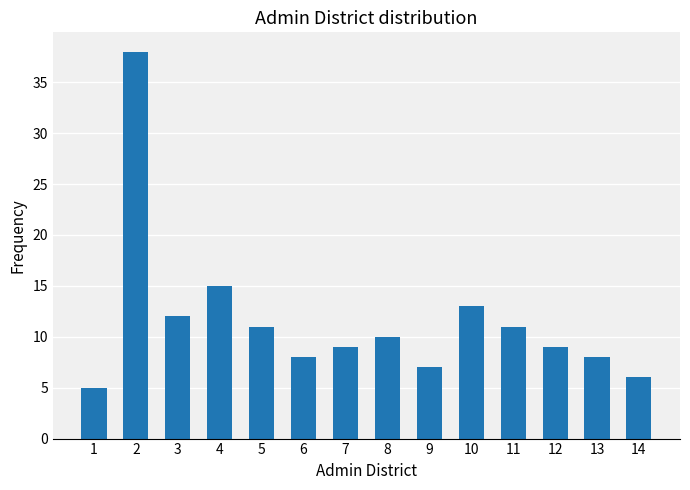

At which label does the data first exceed 10?

2